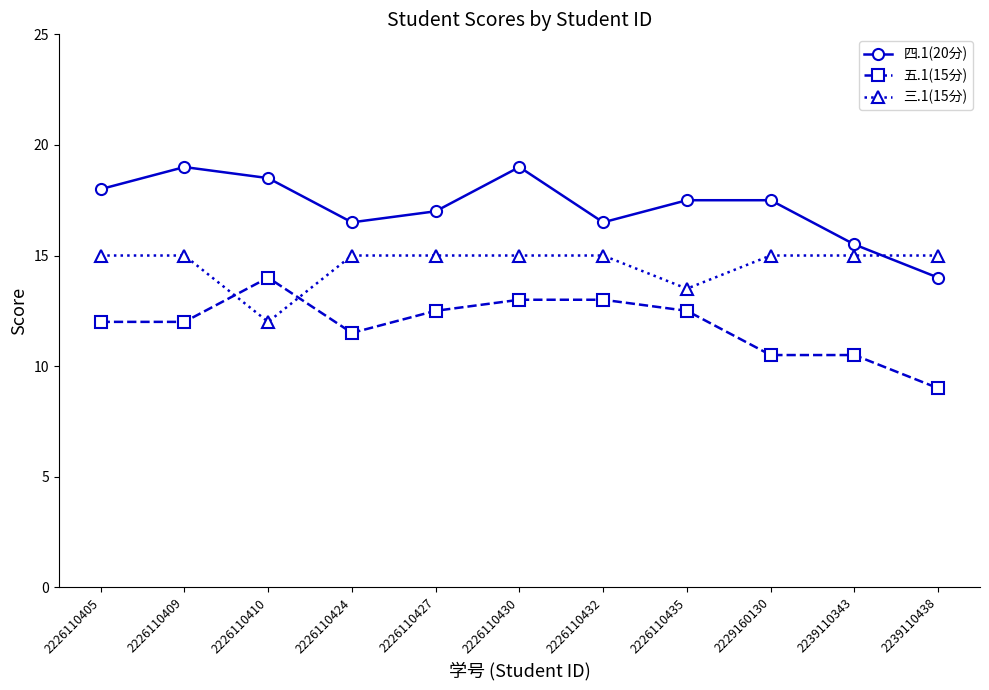

What is the highest value of the 五.1(15分) series?

14.0